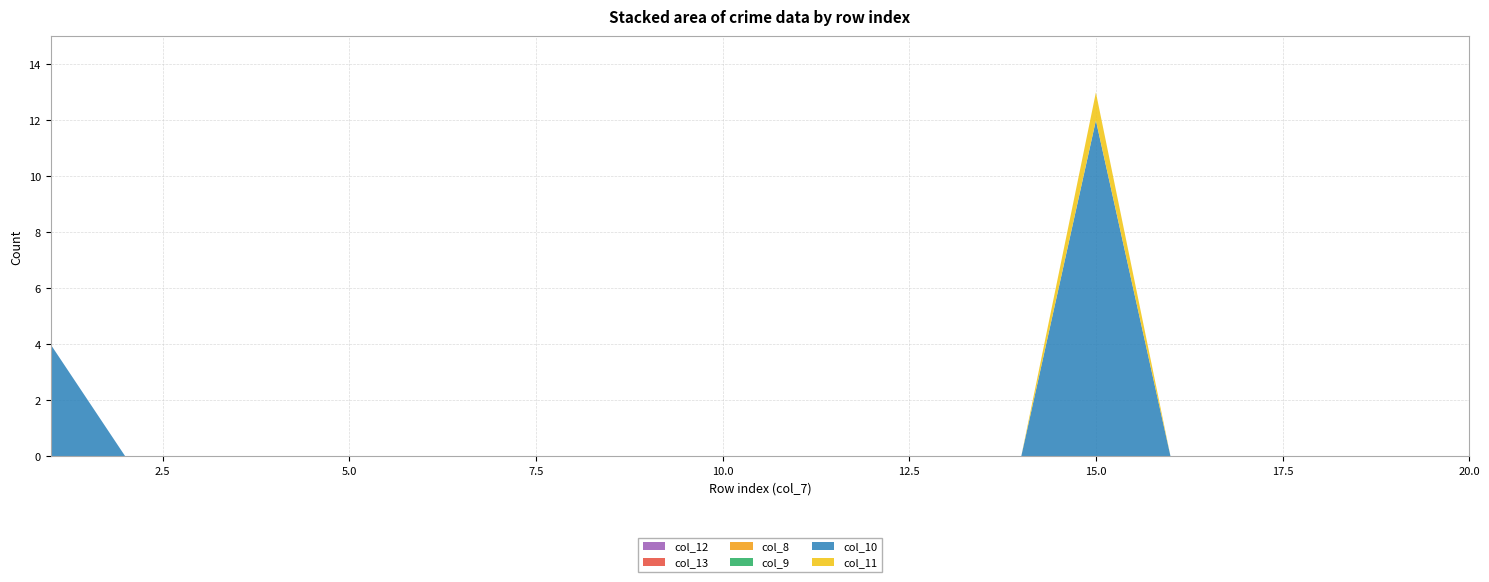

Reading left to right, list all the values displayed in this chart.

col_12: 1=0	2=0	3=0	4=0	5=0	6=0	7=0	8=0	9=0	10=0	11=0	12=0	13=0	14=0	15=0	16=0	17=0	18=0	19=0	20=0
col_13: 1=0	2=0	3=0	4=0	5=0	6=0	7=0	8=0	9=0	10=0	11=0	12=0	13=0	14=0	15=0	16=0	17=0	18=0	19=0	20=0
col_8: 1=0	2=0	3=0	4=0	5=0	6=0	7=0	8=0	9=0	10=0	11=0	12=0	13=0	14=0	15=0	16=0	17=0	18=0	19=0	20=0
col_9: 1=0	2=0	3=0	4=0	5=0	6=0	7=0	8=0	9=0	10=0	11=0	12=0	13=0	14=0	15=0	16=0	17=0	18=0	19=0	20=0
col_10: 1=4	2=0	3=0	4=0	5=0	6=0	7=0	8=0	9=0	10=0	11=0	12=0	13=0	14=0	15=12	16=0	17=0	18=0	19=0	20=0
col_11: 1=0	2=0	3=0	4=0	5=0	6=0	7=0	8=0	9=0	10=0	11=0	12=0	13=0	14=0	15=1	16=0	17=0	18=0	19=0	20=0